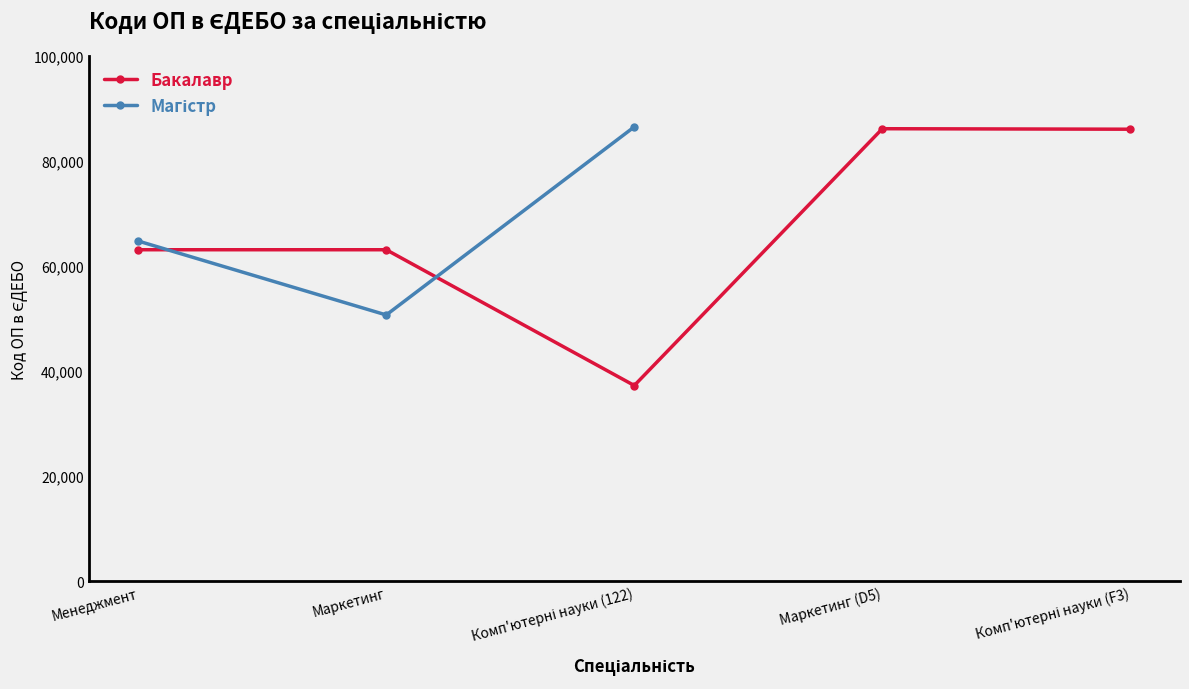

How many data points in Магістр are less than 86494?

2